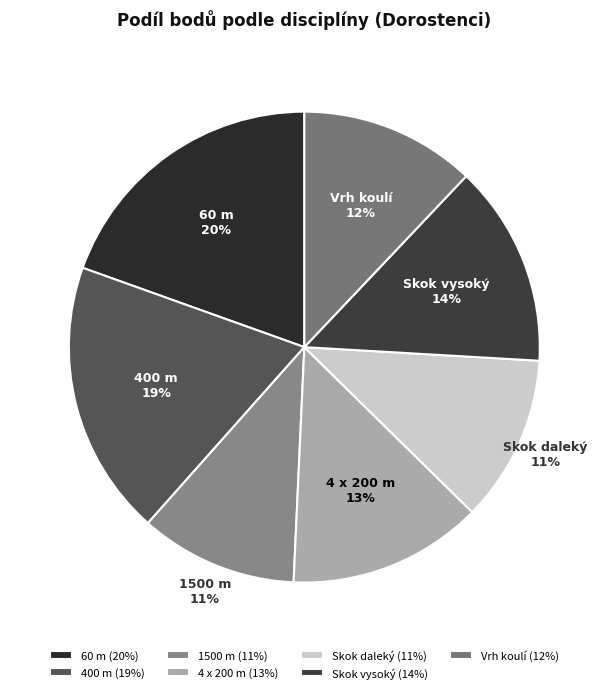

To the nearest percent, what portion does 60 m represent?

20%